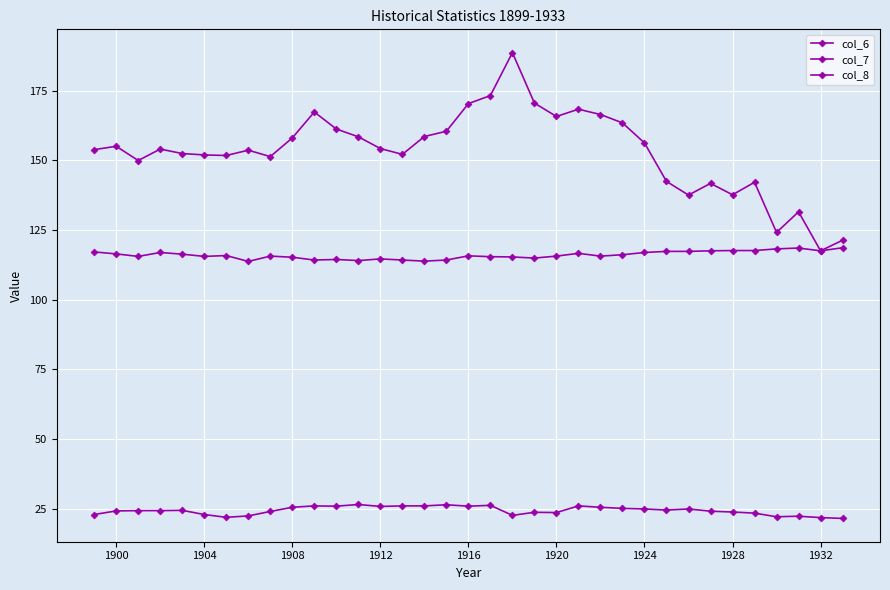

True or false: col_7 and col_8 intersect in this chart.

False